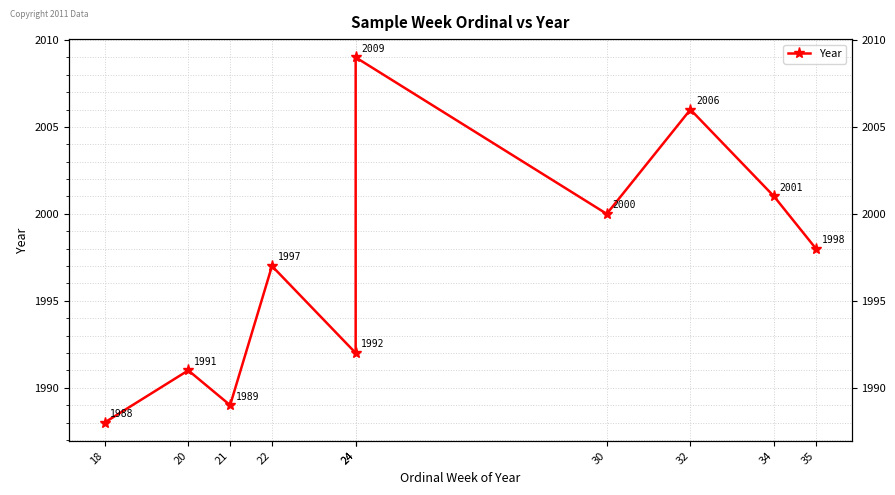

What is the value of the 2nd point from the left?

1991